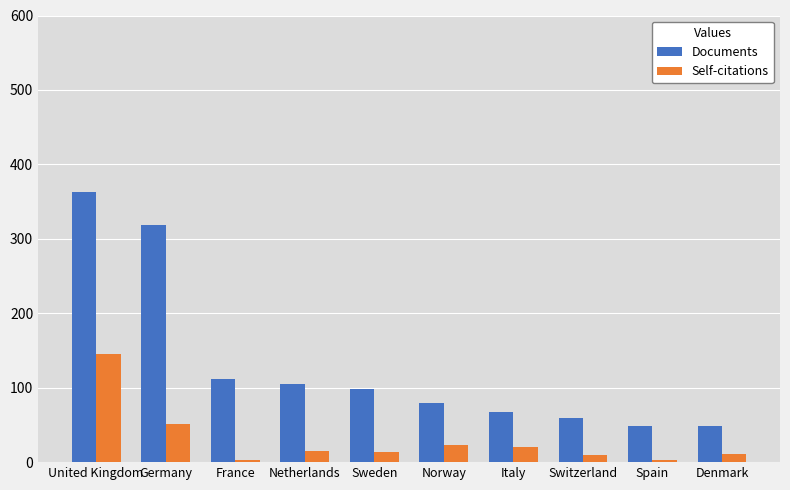

What is the sum of all Documents values?

1297